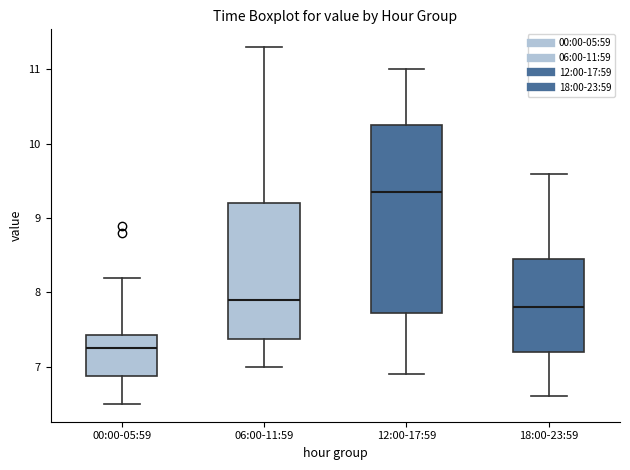

Reading left to right, transcribe this box plot: for each box, give where its median line is, the range the box spans, and where its two whiskers end, as read against the y-axis. The values are not printed on the chart, so give them approximately, as read against the axis.

00:00-05:59: median 7.3, box 6.9 to 7.4, whiskers 6.5 to 8.2
06:00-11:59: median 7.9, box 7.4 to 9.2, whiskers 7.0 to 11.3
12:00-17:59: median 9.4, box 7.7 to 10.3, whiskers 6.9 to 11.0
18:00-23:59: median 7.8, box 7.2 to 8.5, whiskers 6.6 to 9.6